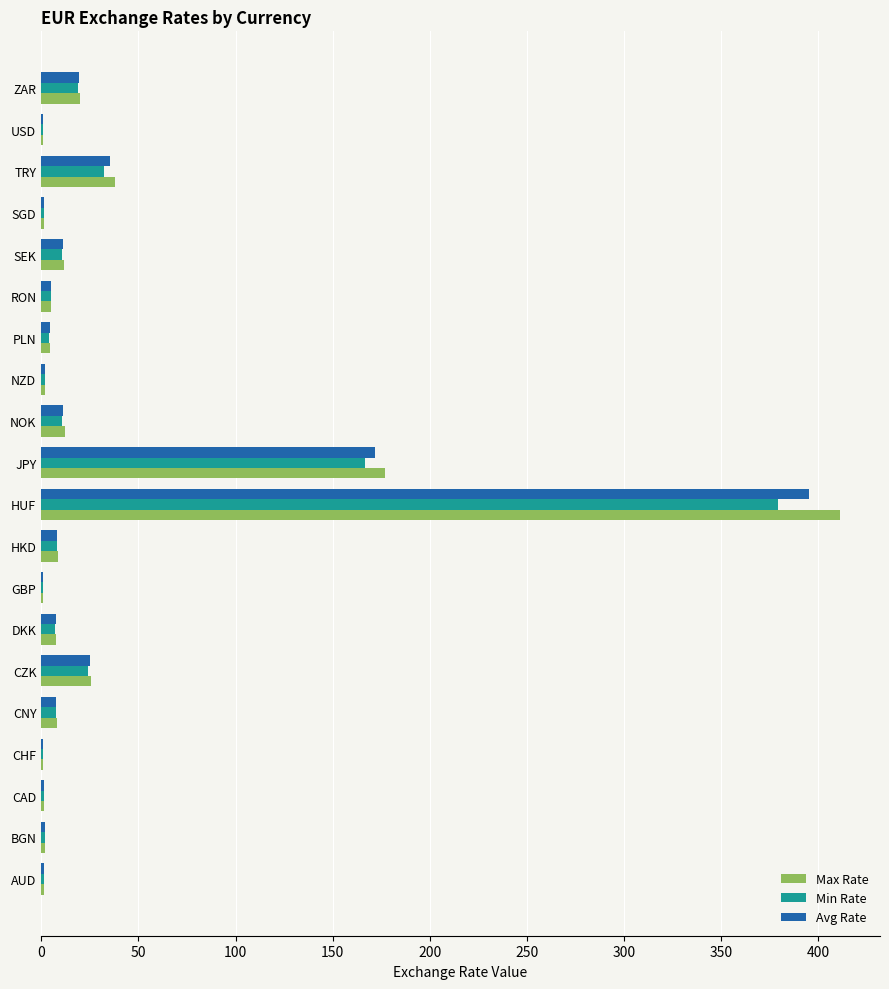

Count the number of data series in this chart.

3